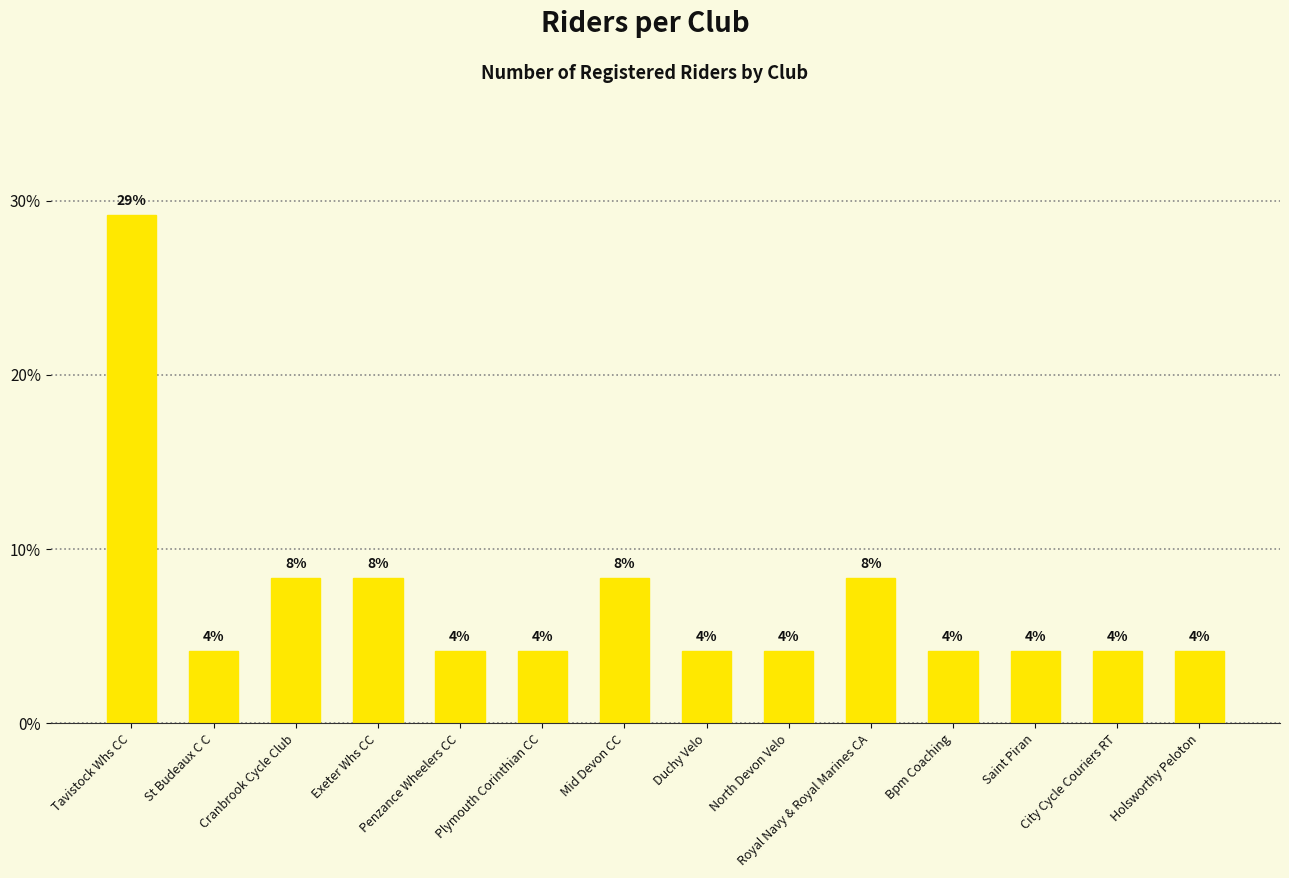

The chart shows a value of 2.6 at North Devon Velo. True or false?

False